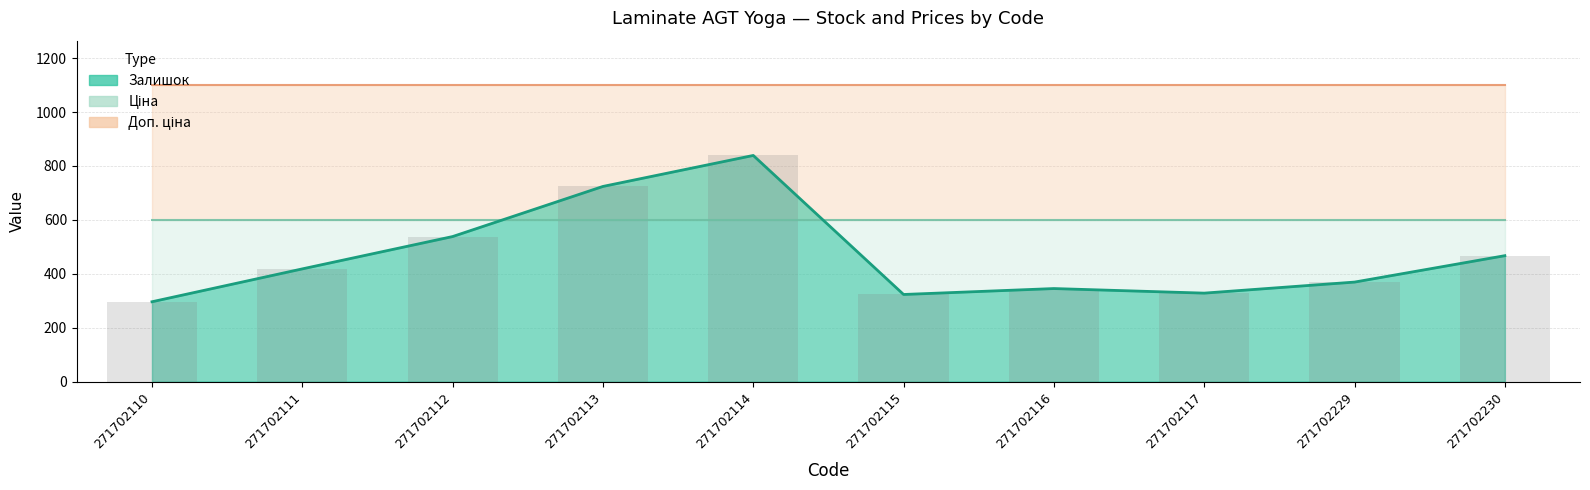

List the labels in order of Залишок value, largest first.

271702114, 271702113, 271702112, 271702230, 271702111, 271702229, 271702116, 271702117, 271702115, 271702110